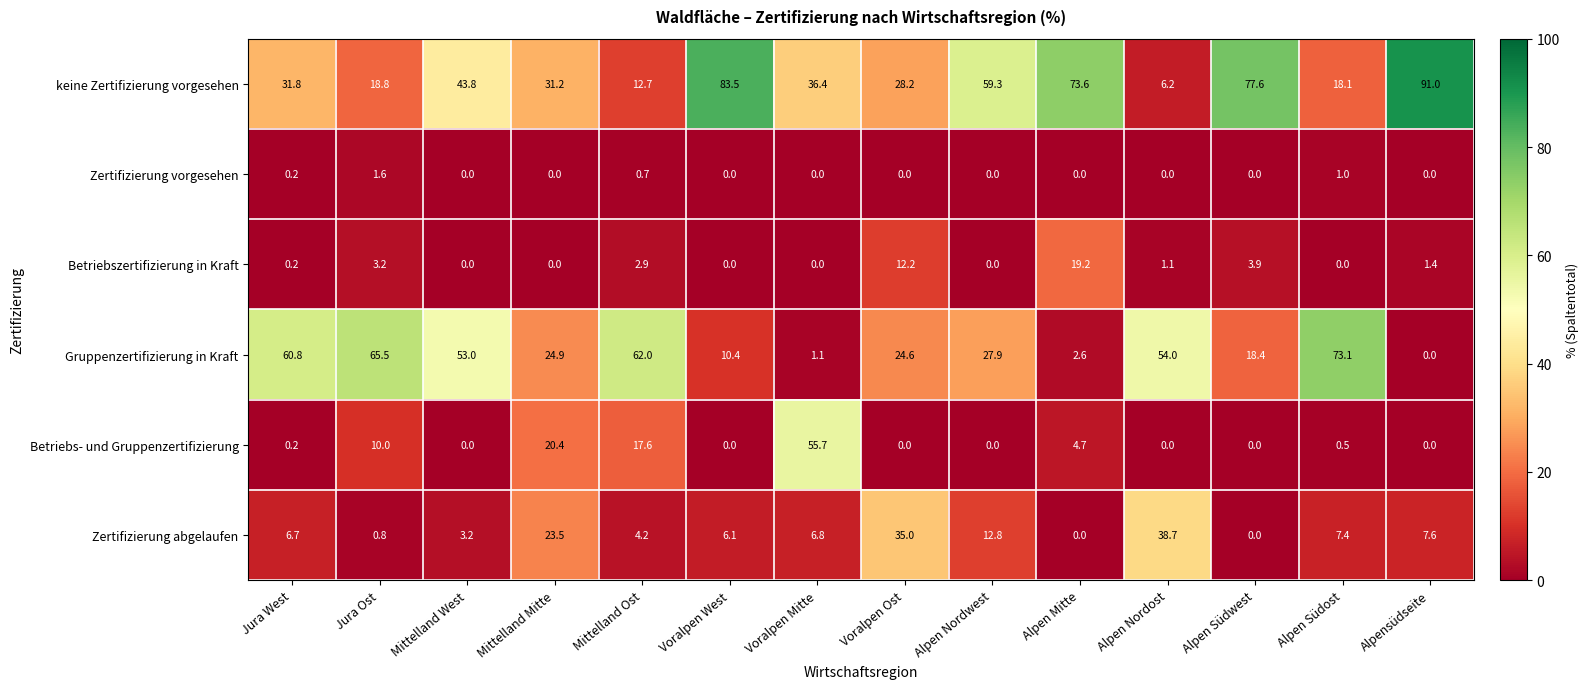

Which series has the widest spread of values?

keine Zertifizierung vorgesehen